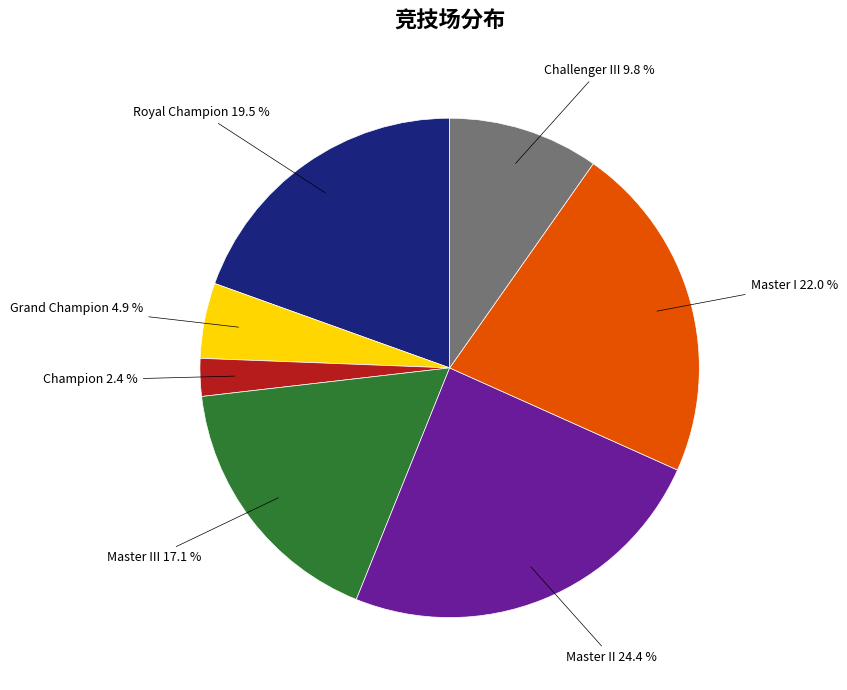

Does any single category account for the majority?

No